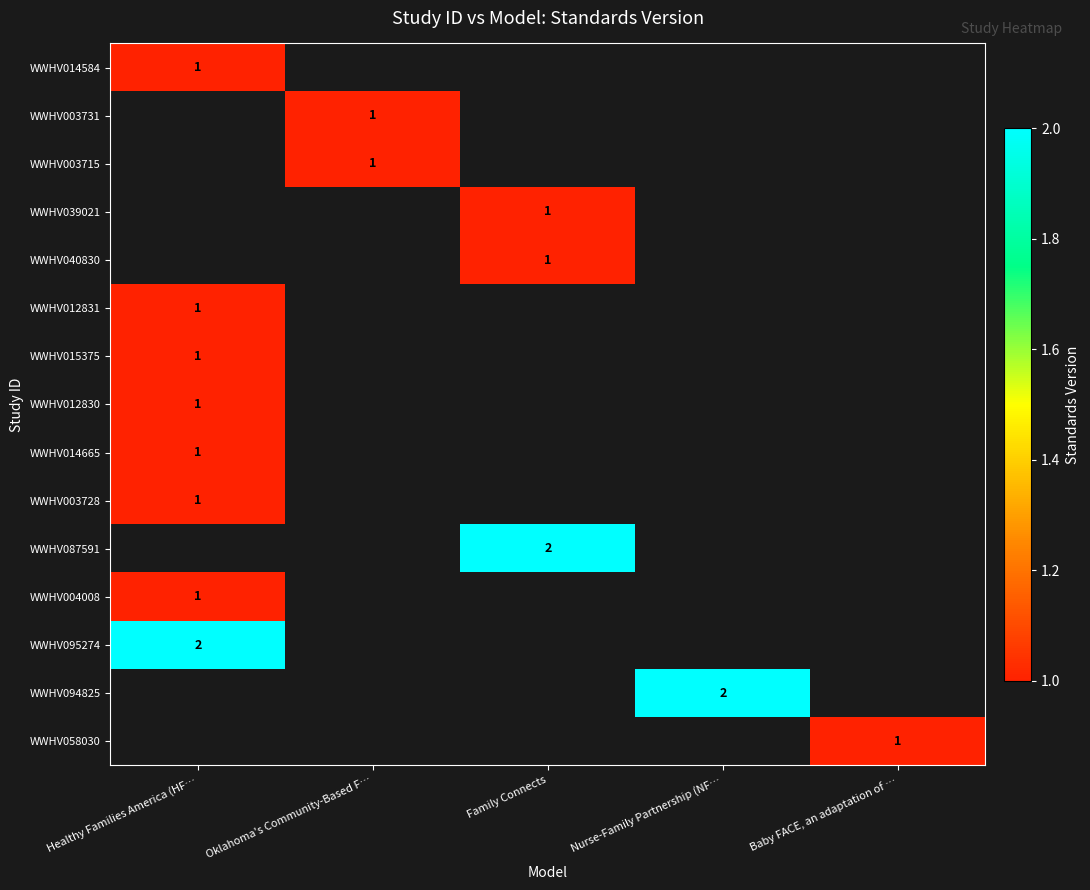

True or false: WWHV003731 has a value of 1 at Oklahoma's Community-Based F….

True